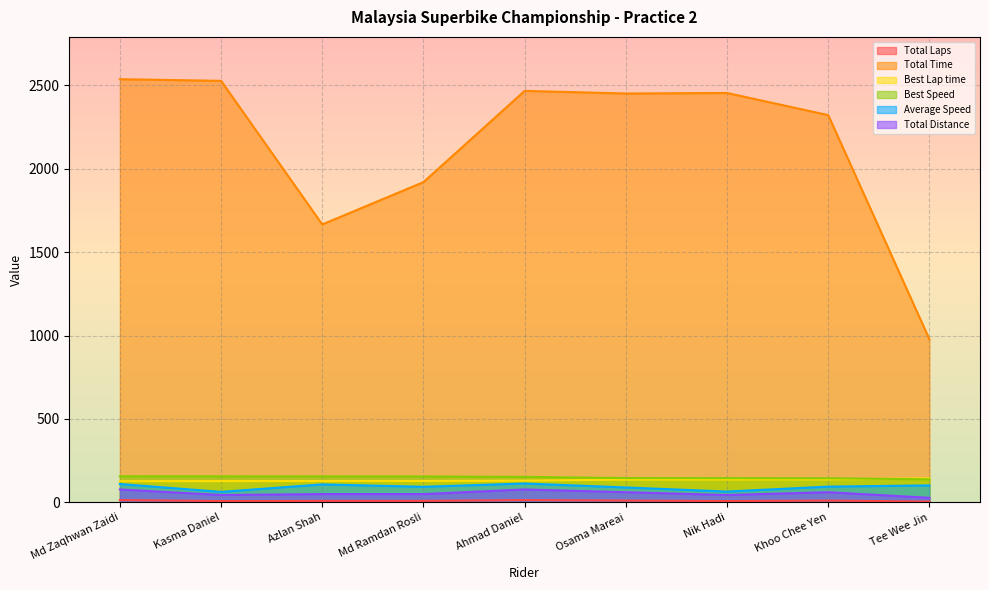

What is the average value of the Total Time series?

2146.3